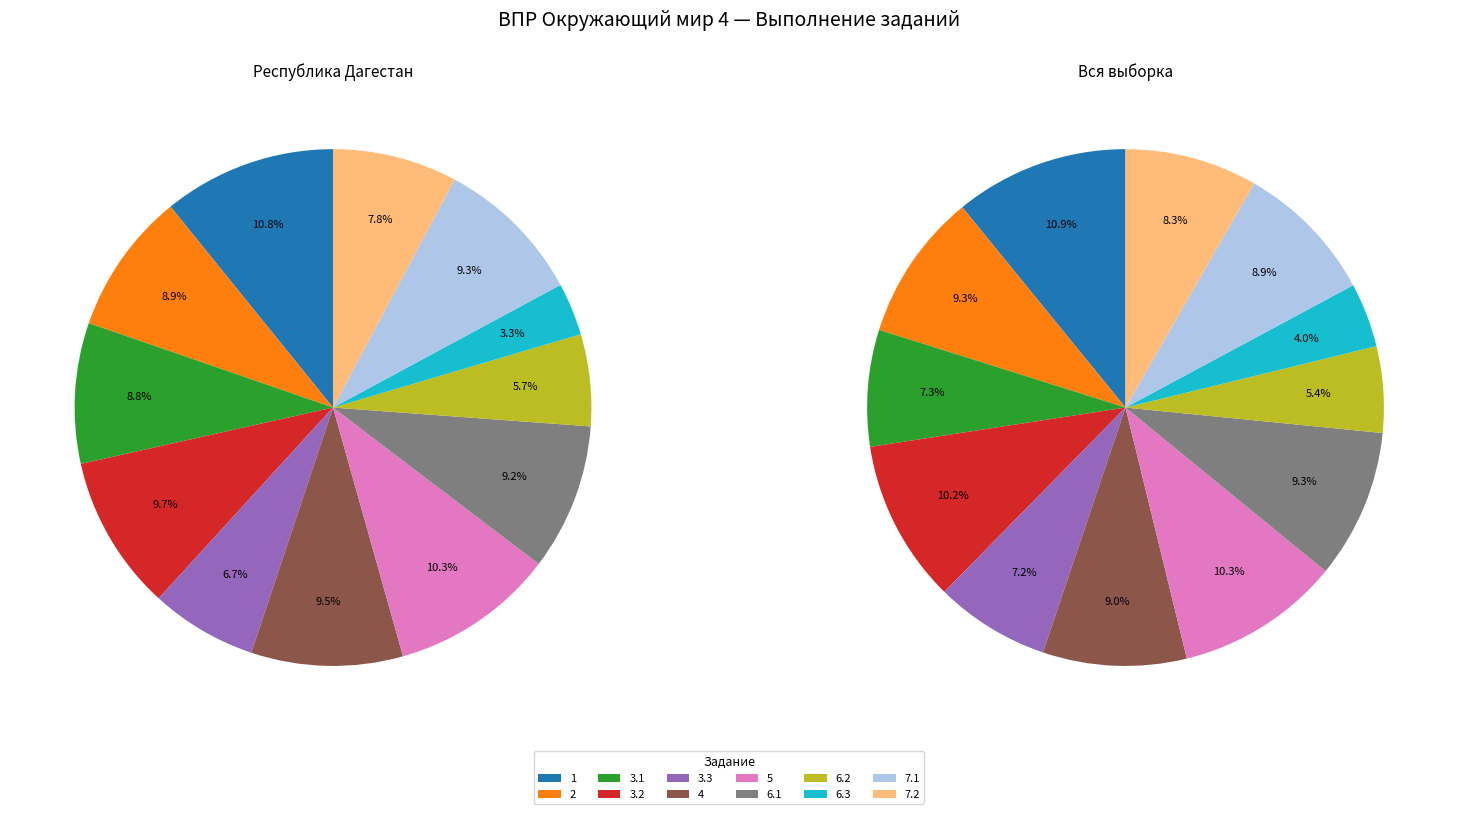

Between 3.3 and 4, which is larger?

4